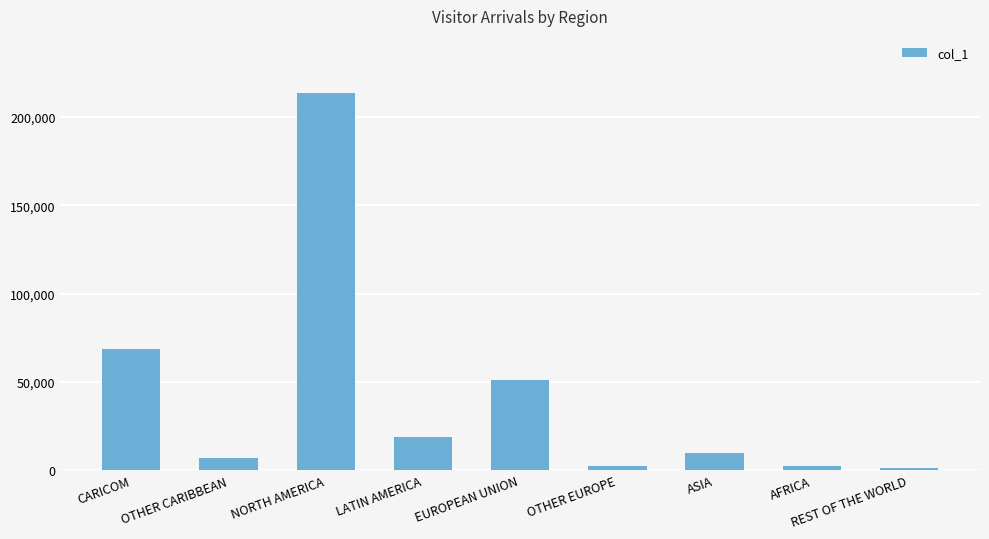

What is the label of the 8th bar from the right?

OTHER CARIBBEAN